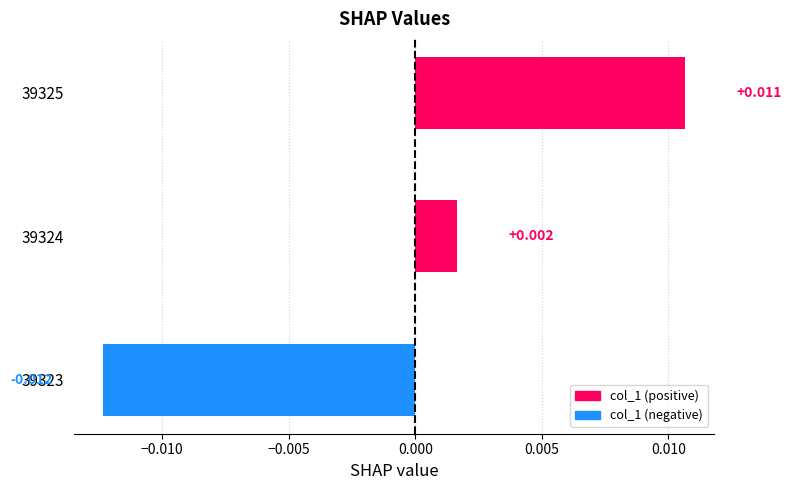

List the labels in order of value, smallest first.

39323, 39324, 39325